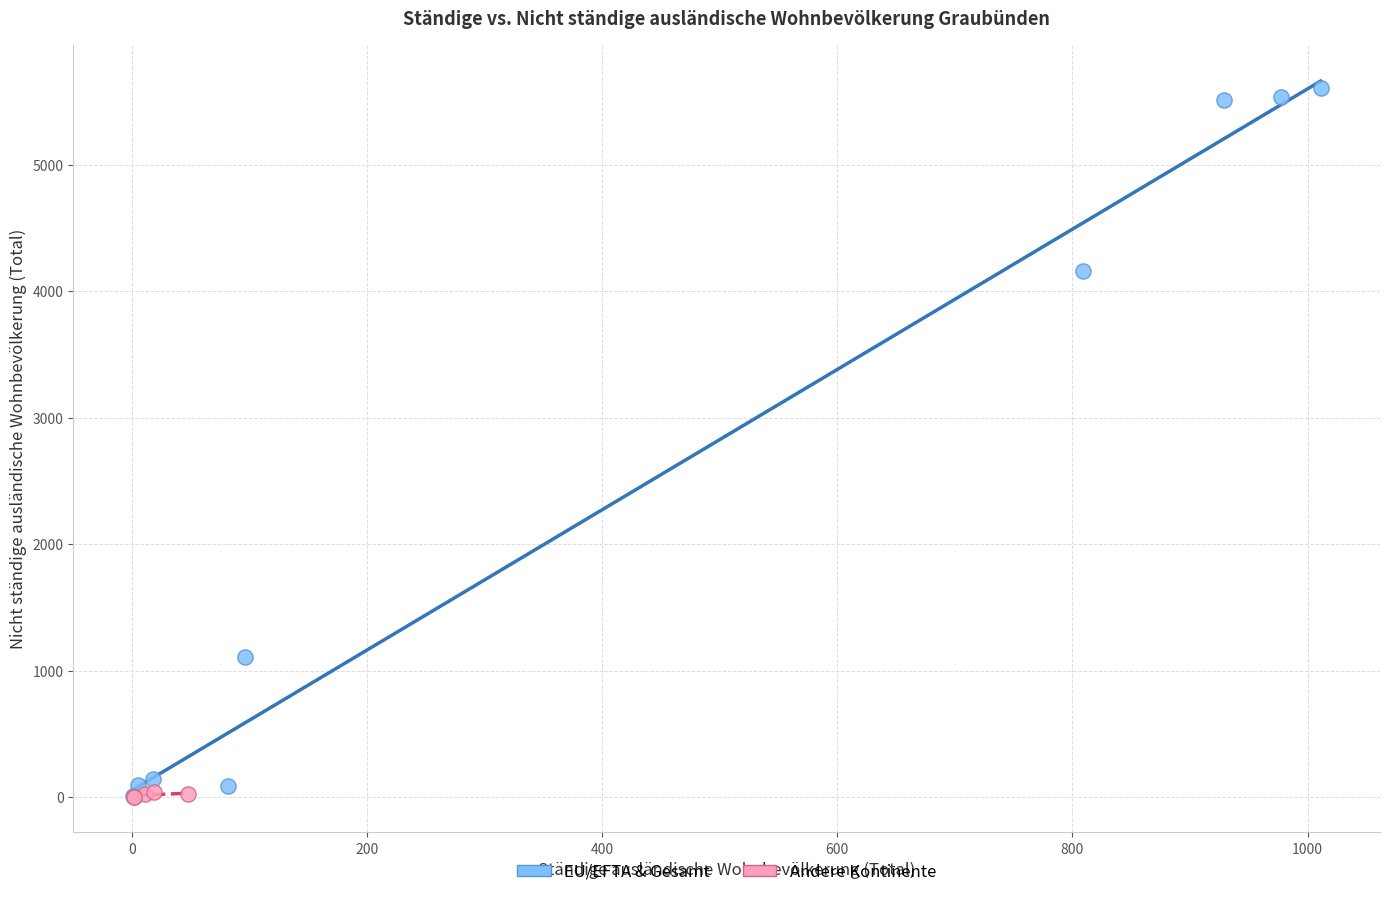

Which series has the widest spread of Y values?

EU/EFTA & Gesamt